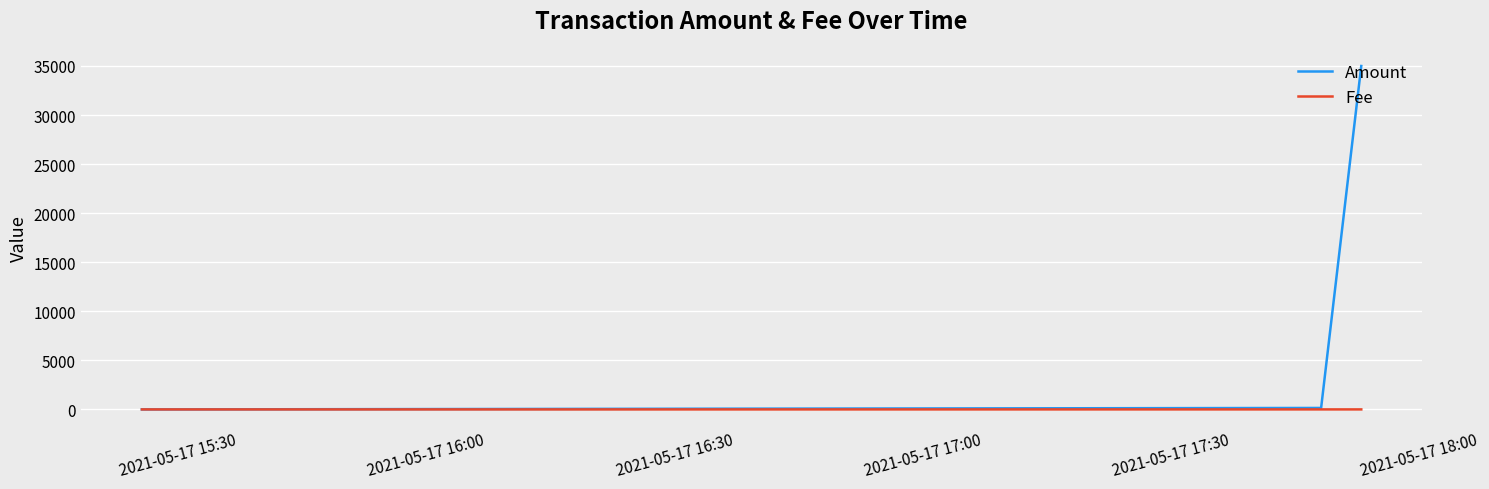

Which series has the widest spread of values?

Amount